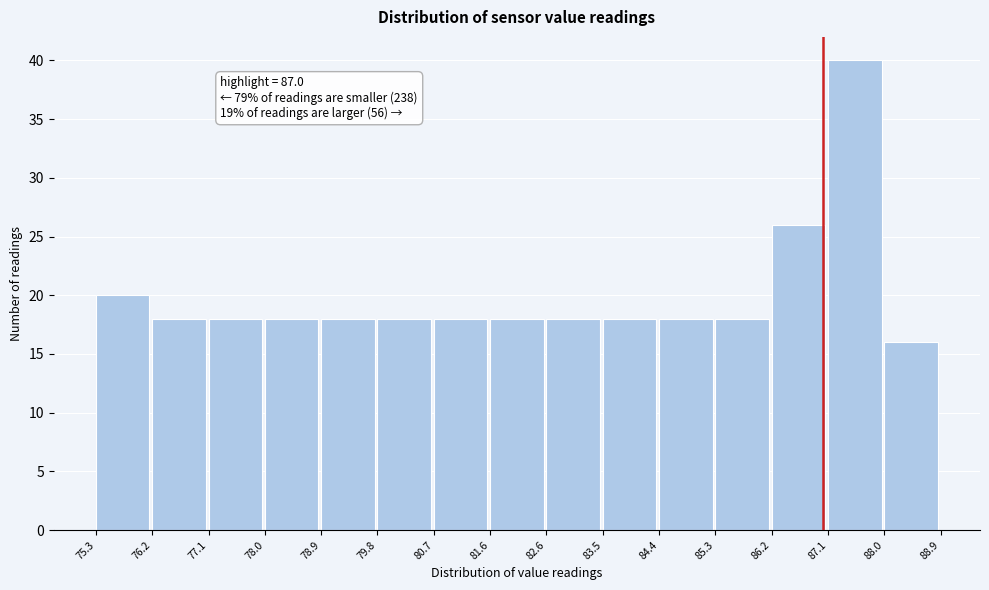

Which range on the x-axis has the tallest bar?

87.1 to 88.0